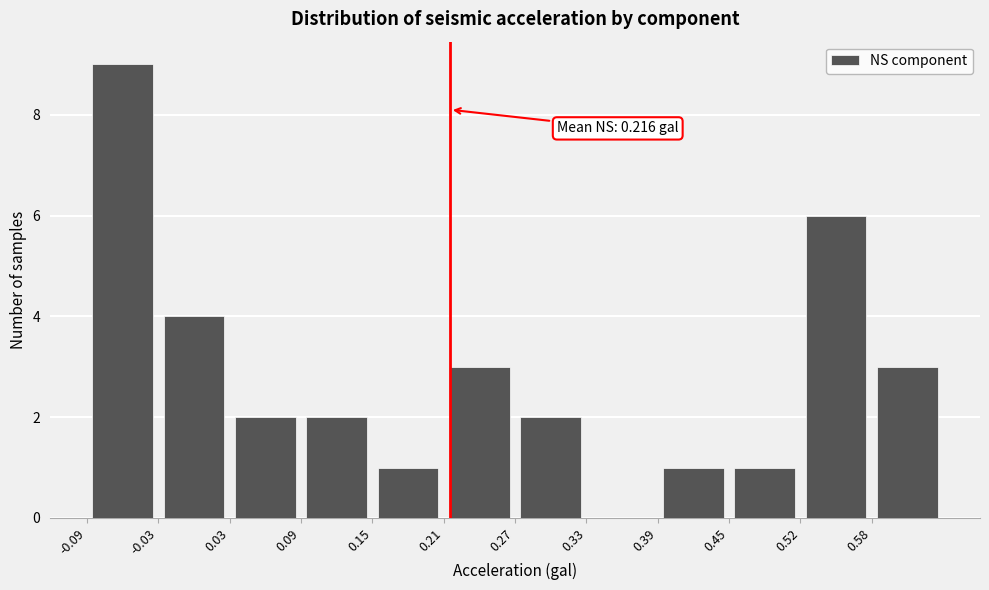

Over which range of the x-axis is the bar tallest?

-0.094 to -0.033